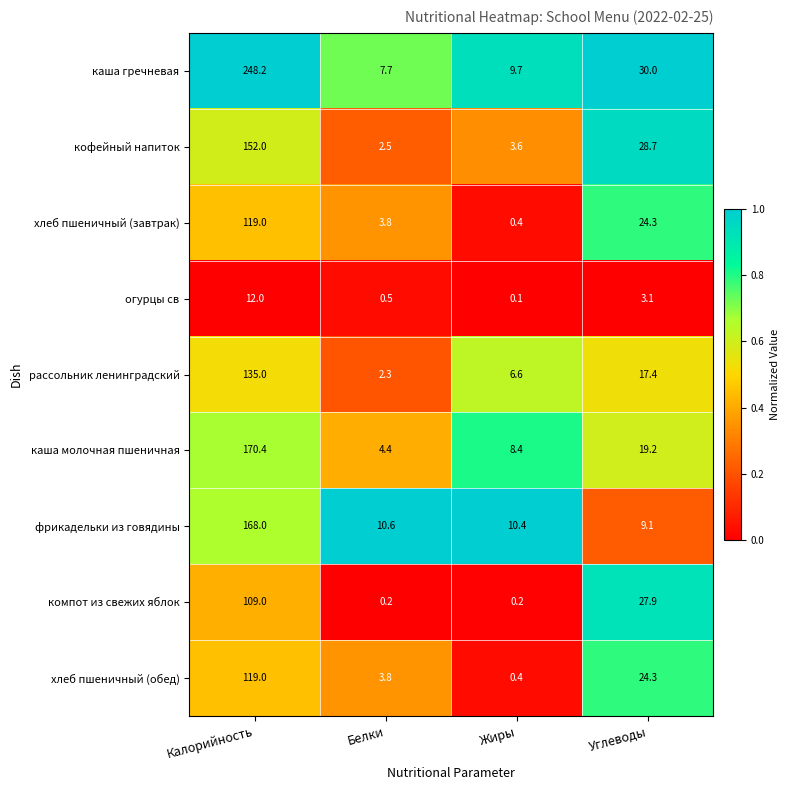

Rank the categories by фрикадельки из говядины value from lowest to highest.

Углеводы, Жиры, Белки, Калорийность